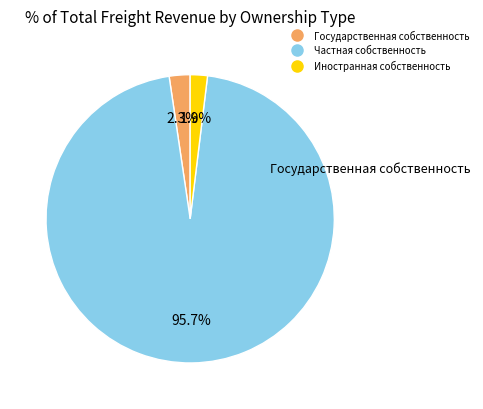

True or false: Частная собственность accounts for 96% of the total.

True